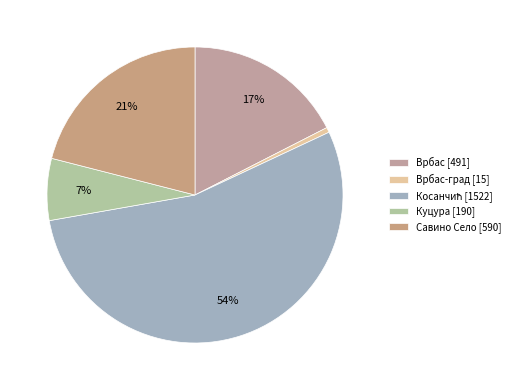

Count the number of slices in the pie.

5